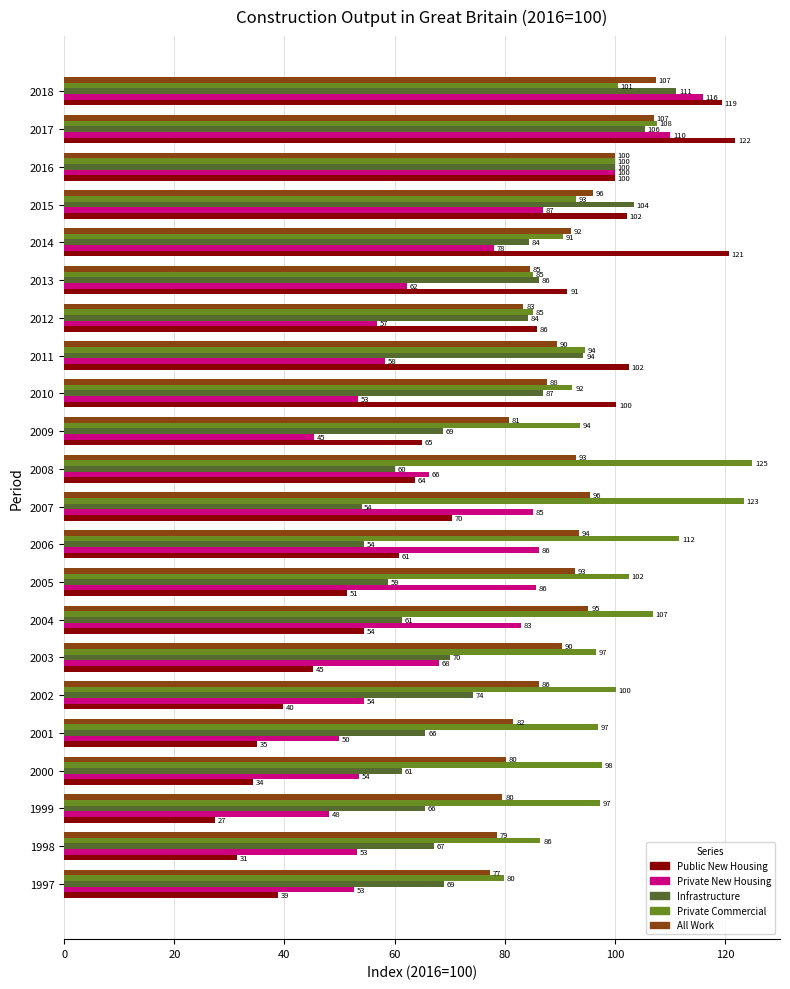

What is the minimum value shown in the chart?

27.4